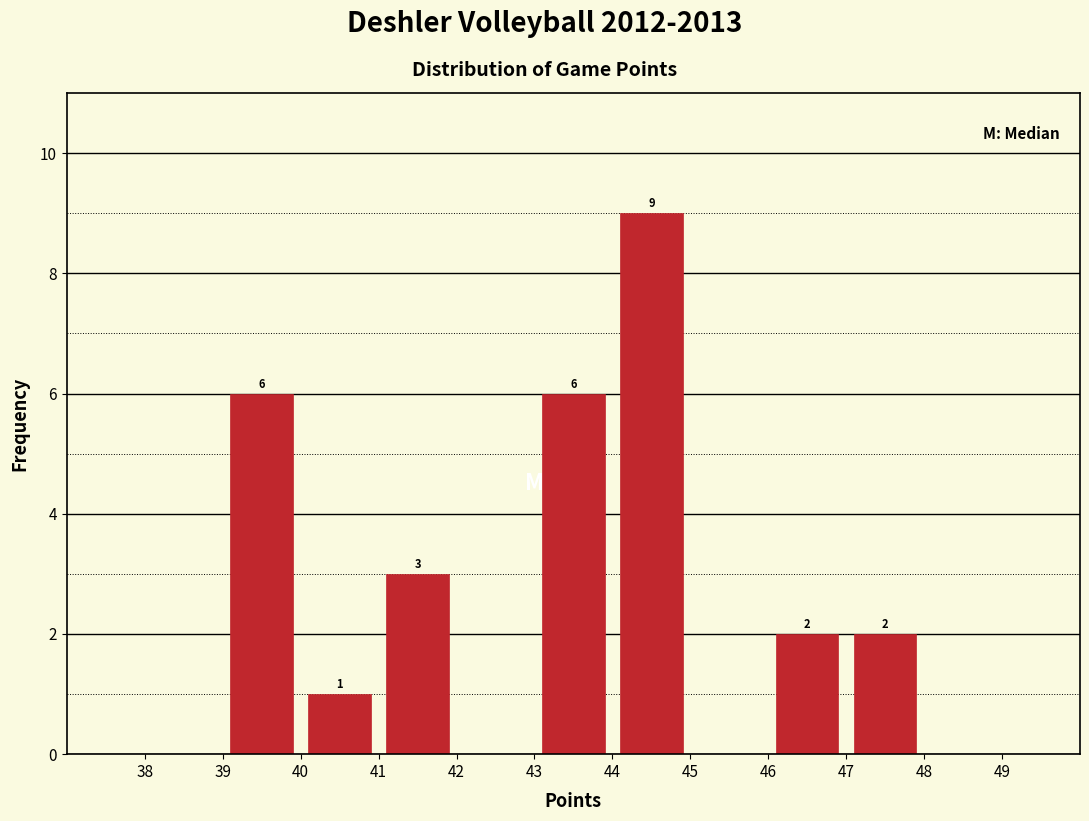

Over which range of the x-axis is the bar tallest?

44 to 45